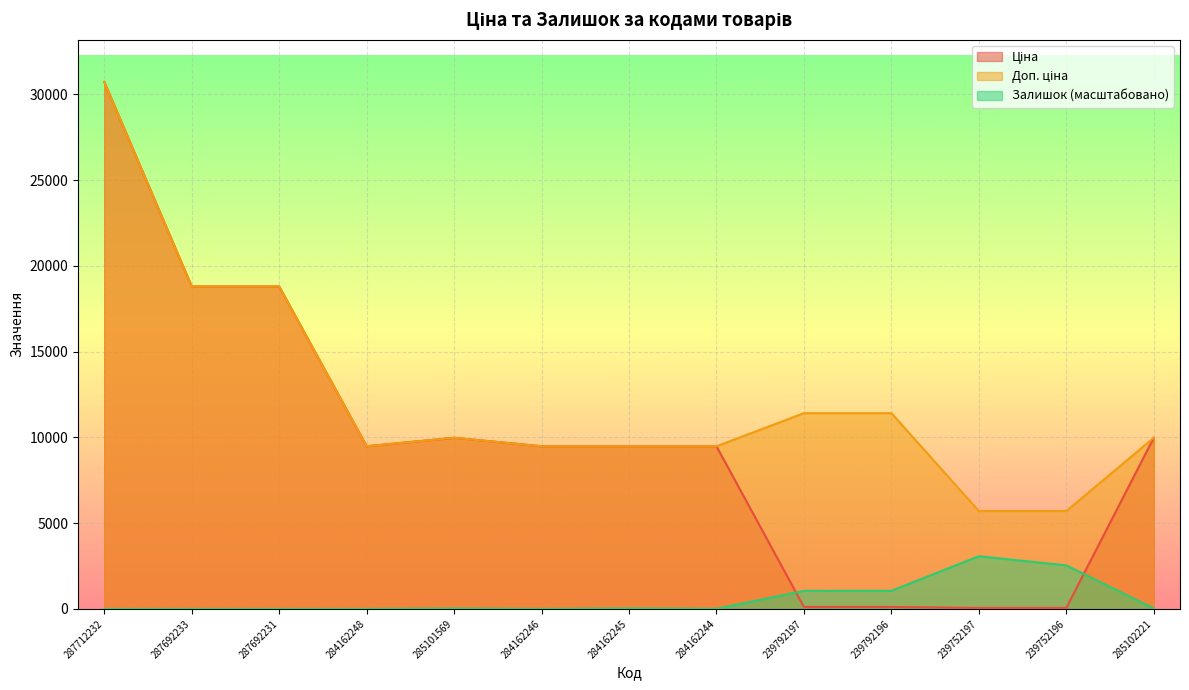

True or false: Ціна has more than 1 points higher than both neighbors.

False